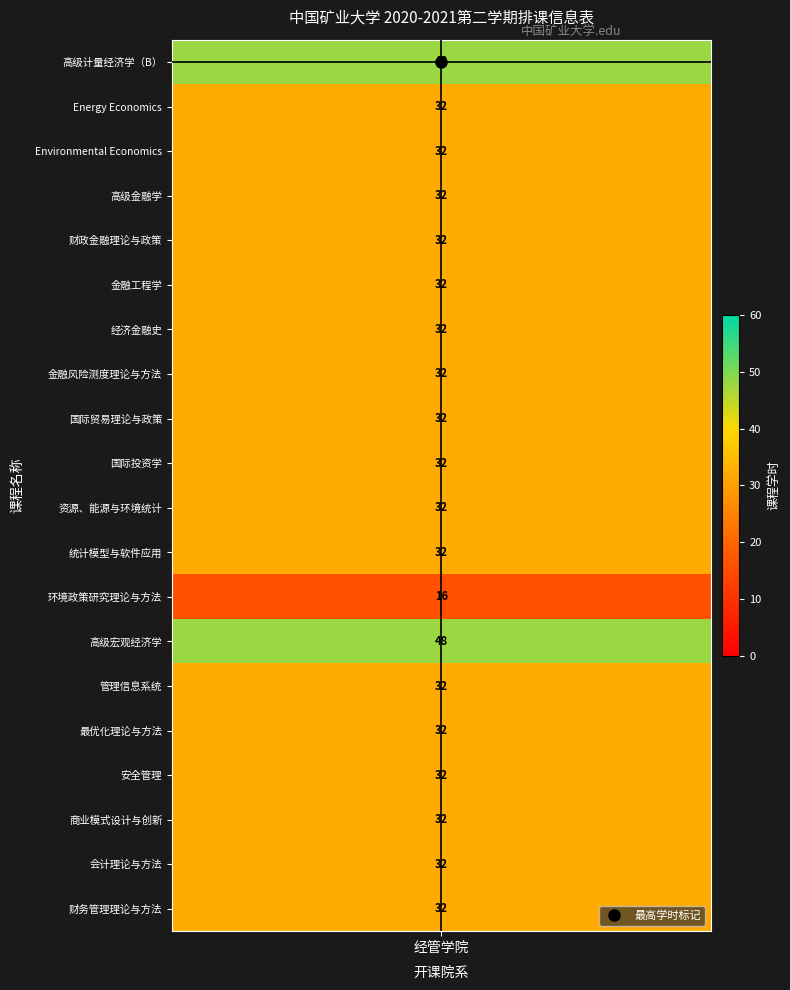

What is the sum of all values?

656